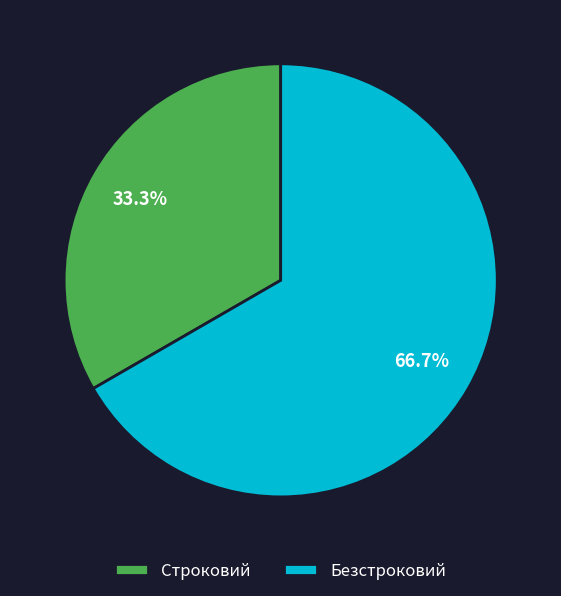

How much of the chart is everything except Строковий?

66.7%